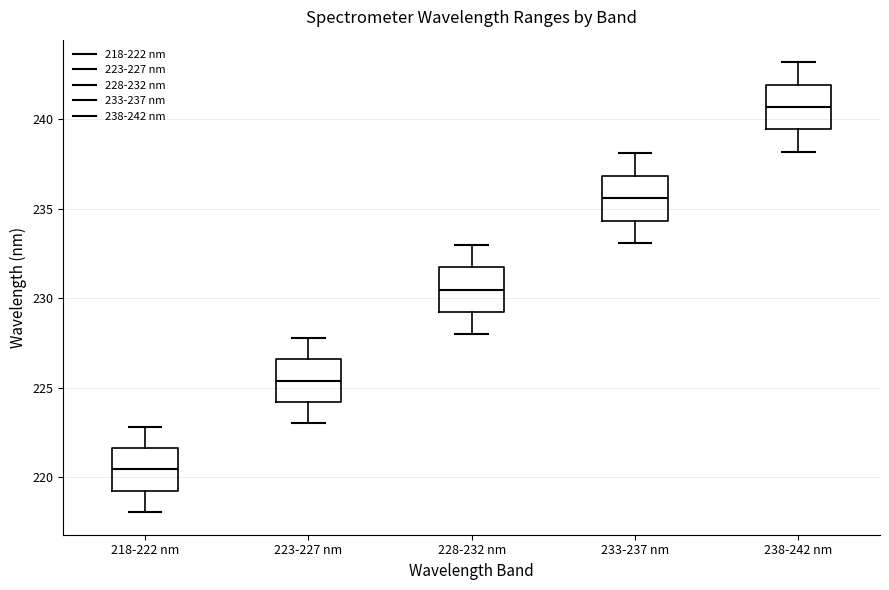

Which box's median line is the highest?

238-242 nm